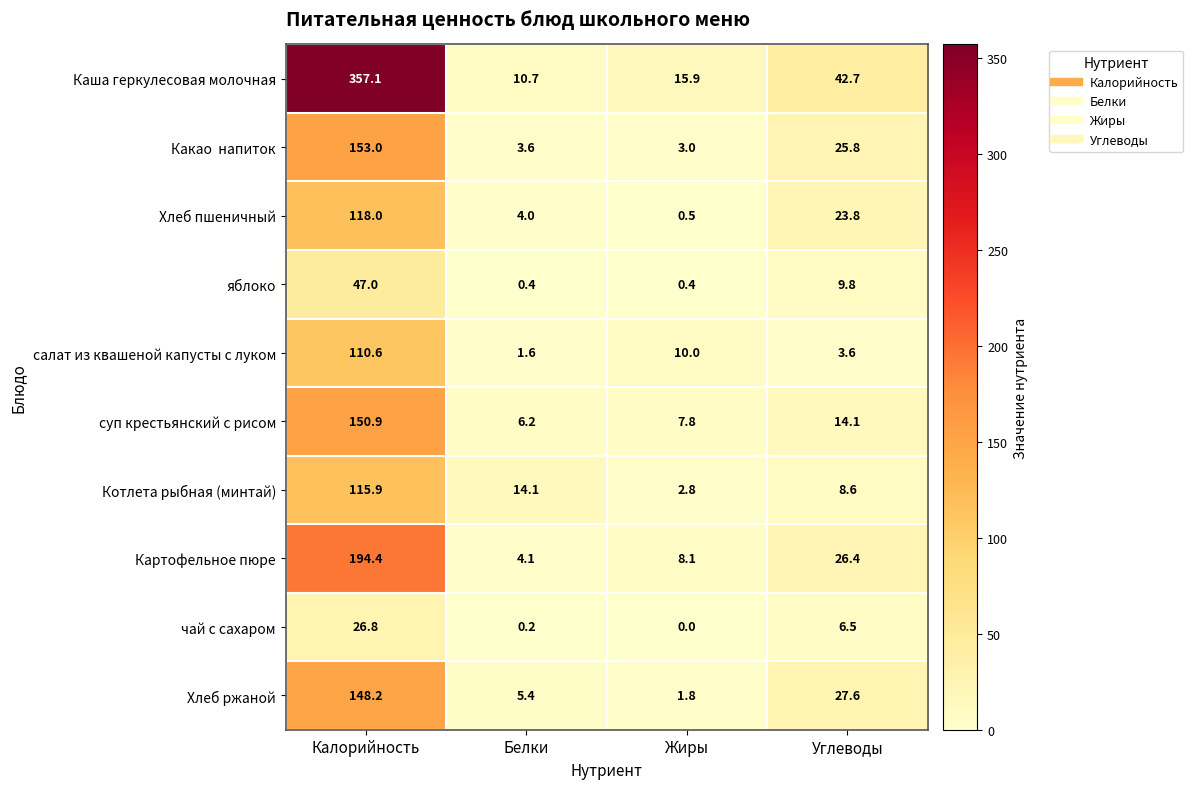

Where is салат из квашеной капусты с луком nearest to the value 56?

Жиры